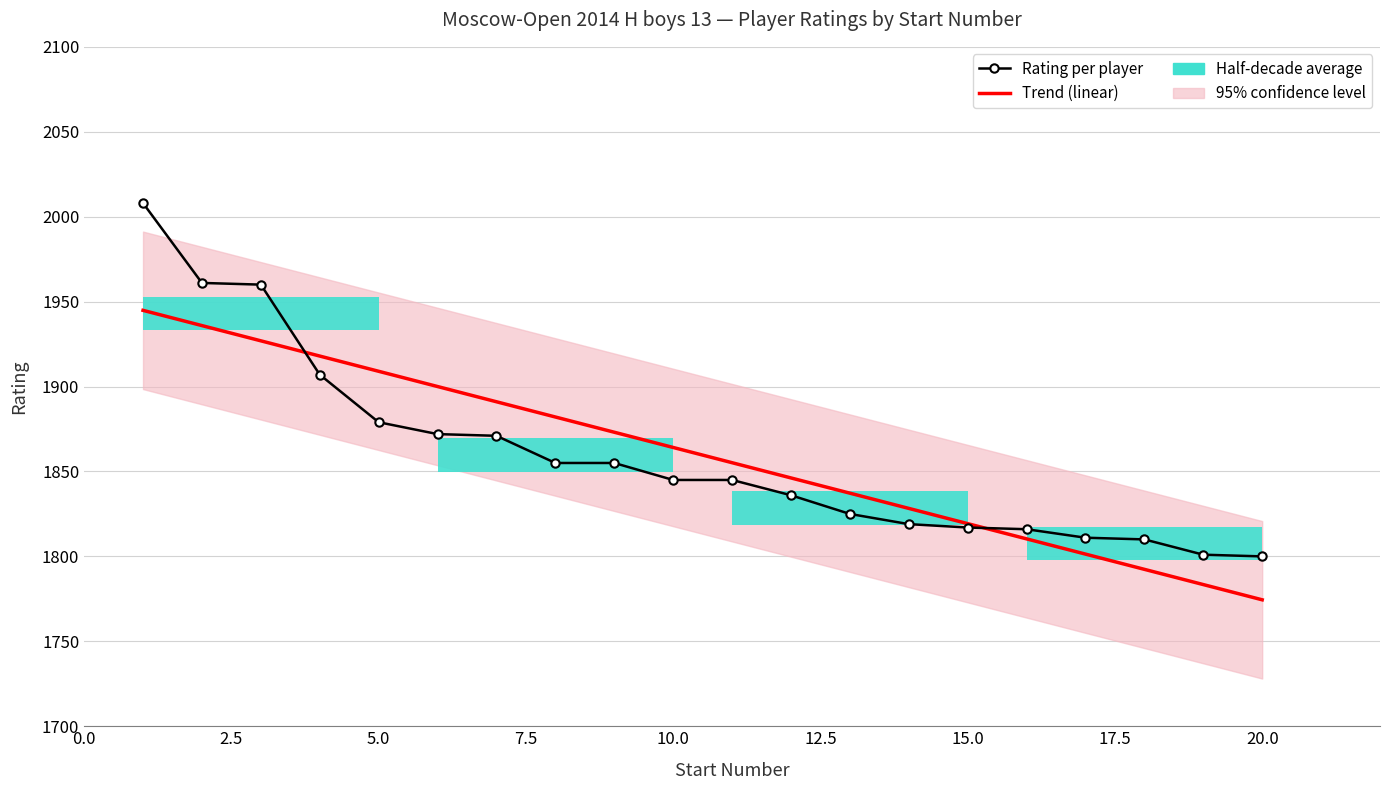

At how many categories does at least one series exceed 1864?

10